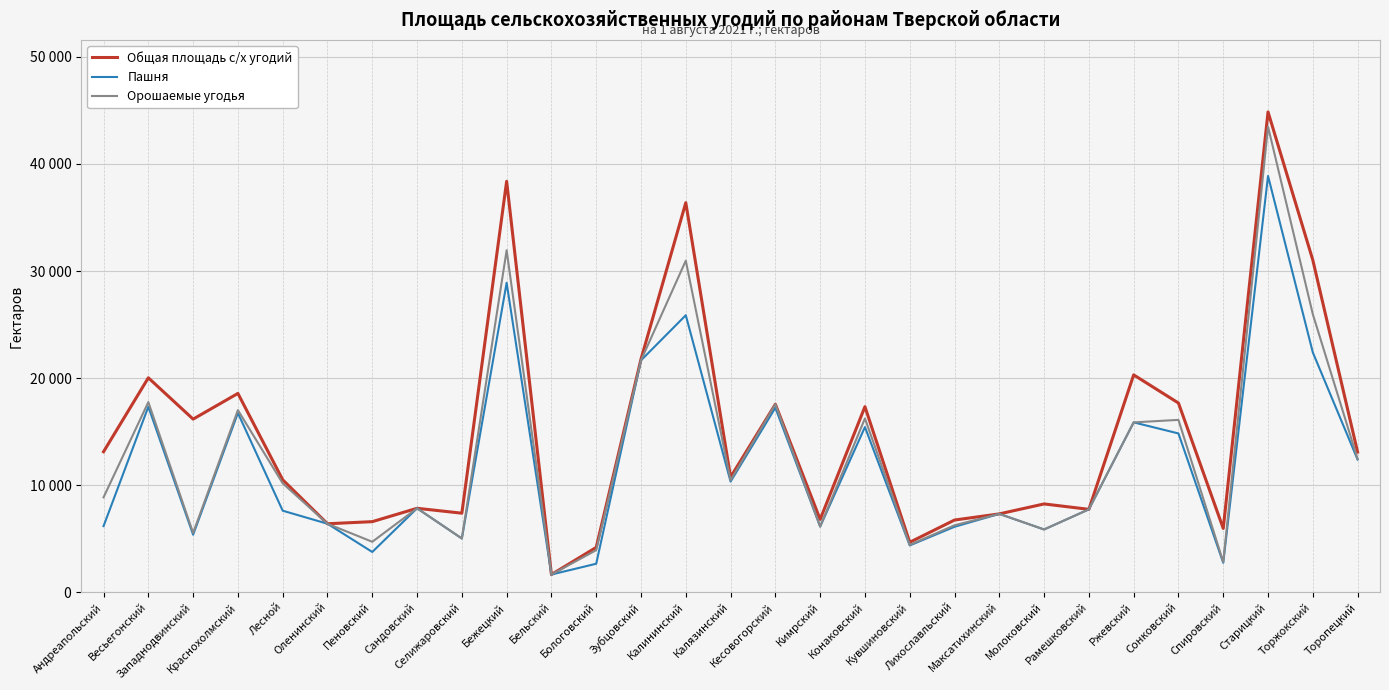

At which category does Орошаемые угодья reach its first local peak?

Весьегонский